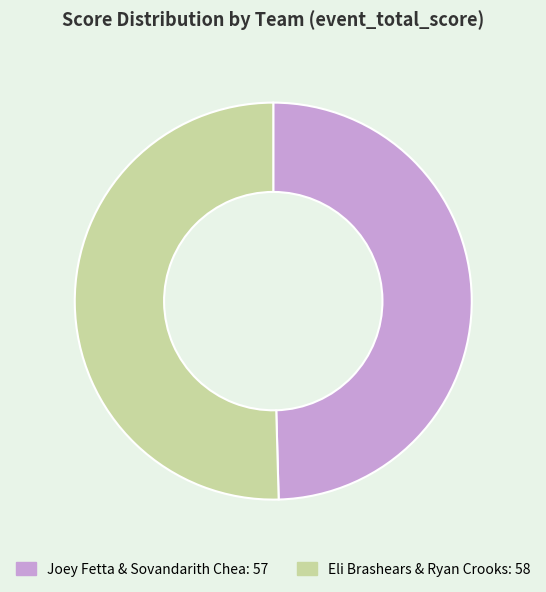

Is there any slice that represents more than half of the pie?

Yes